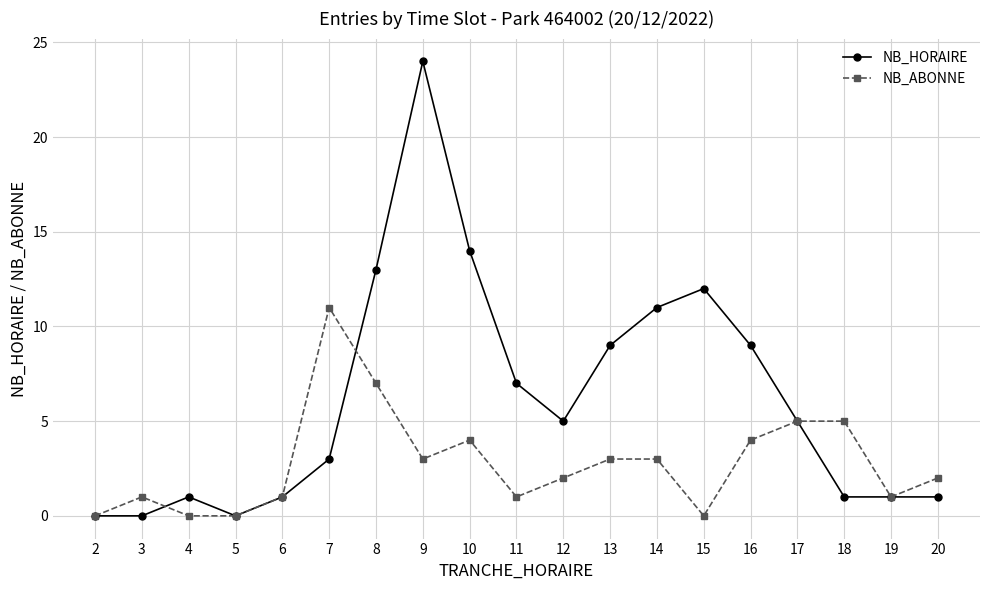

At 7, list the series in order from smallest to largest.

NB_HORAIRE, NB_ABONNE